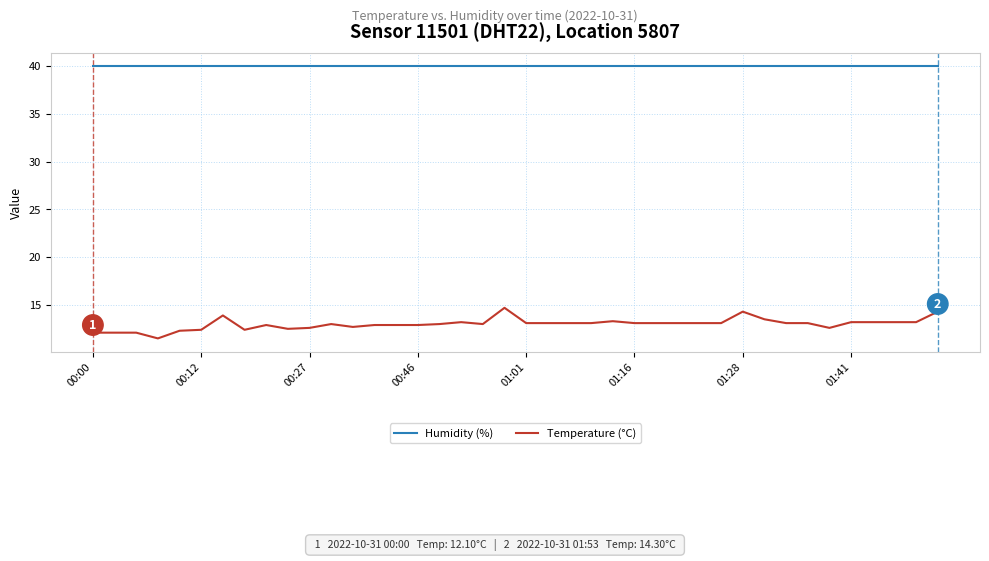

List the series in order of their overall mean, lowest first.

Temperature (°C), Humidity (%)